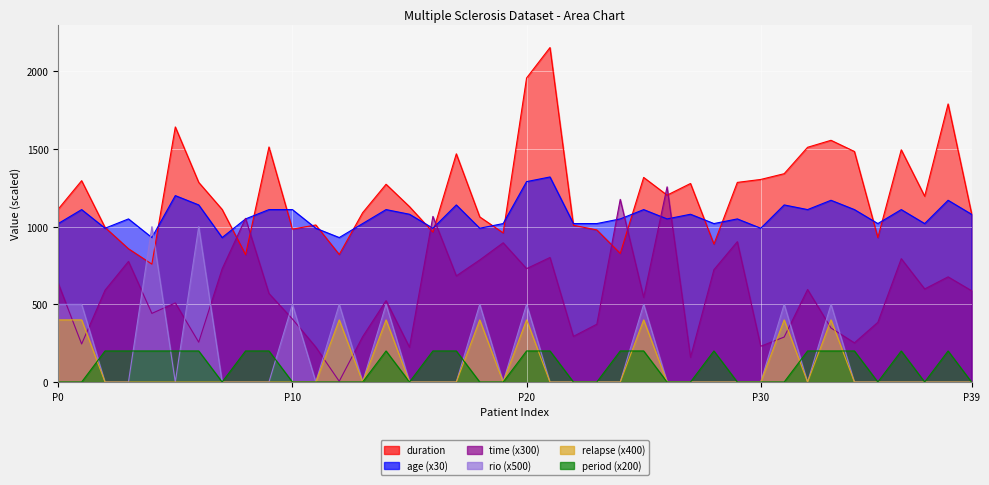

At which category does relapse reach its first local valley?

13